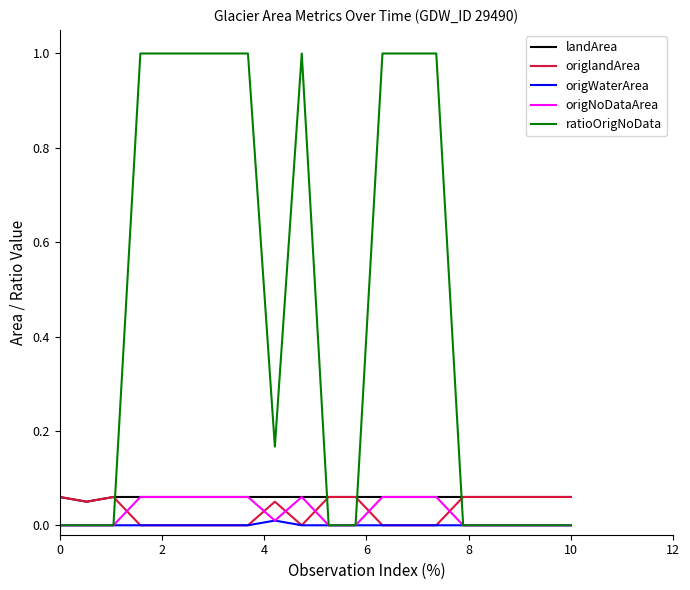

Which series has the largest total across all categories?

ratioOrigNoData